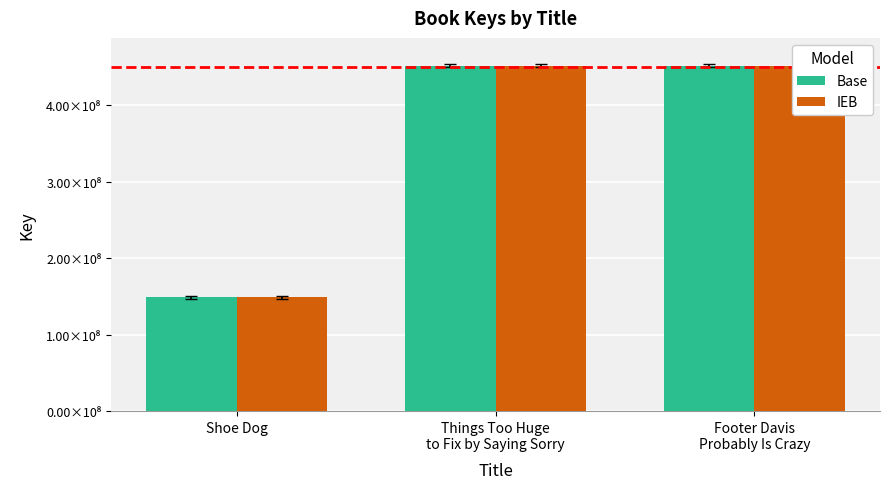

Where is Base nearest to the value 300564058?

Footer Davis
Probably Is Crazy